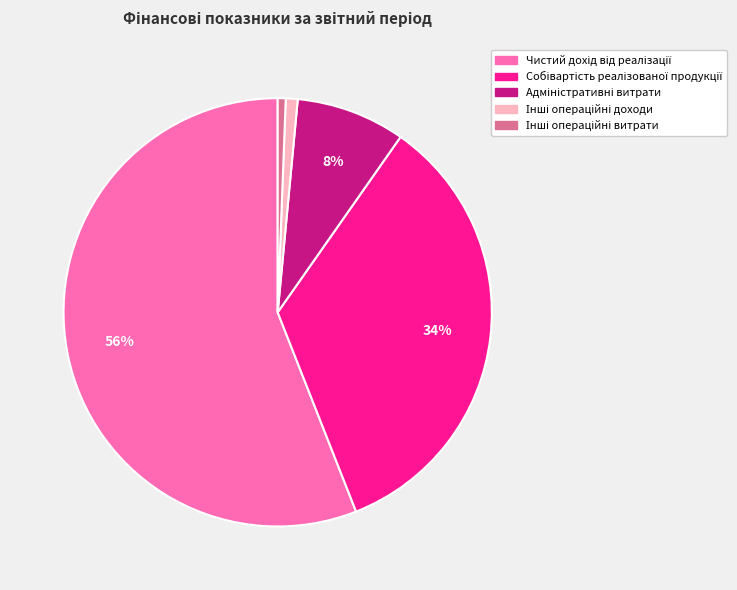

Is there any slice that represents more than half of the pie?

Yes